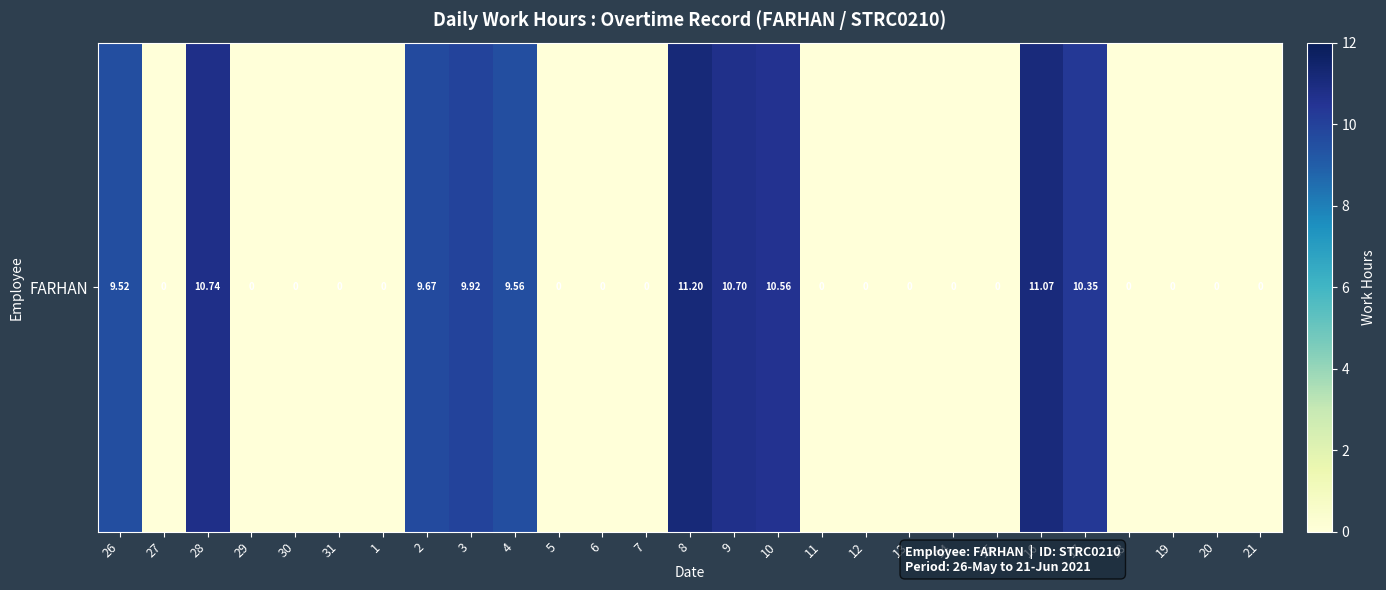

Reading right to left, extract all data points from this chart.

21=0.0	20=0.0	19=0.0	18=0.0	17=10.3	16=11.1	15=0.0	14=0.0	13=0.0	12=0.0	11=0.0	10=10.6	9=10.7	8=11.2	7=0.0	6=0.0	5=0.0	4=9.6	3=9.9	2=9.7	1=0.0	31=0.0	30=0.0	29=0.0	28=10.7	27=0.0	26=9.5